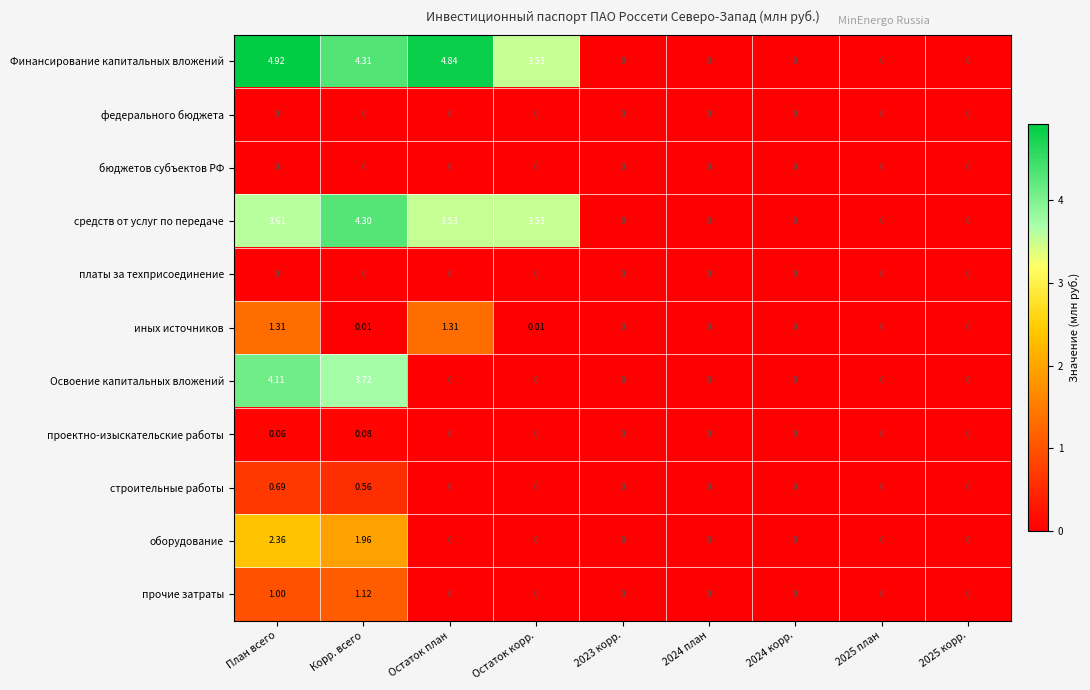

Is the value of Освоение капитальных вложений at 2023 корр. greater than the value of прочие затраты at Корр. всего?

No